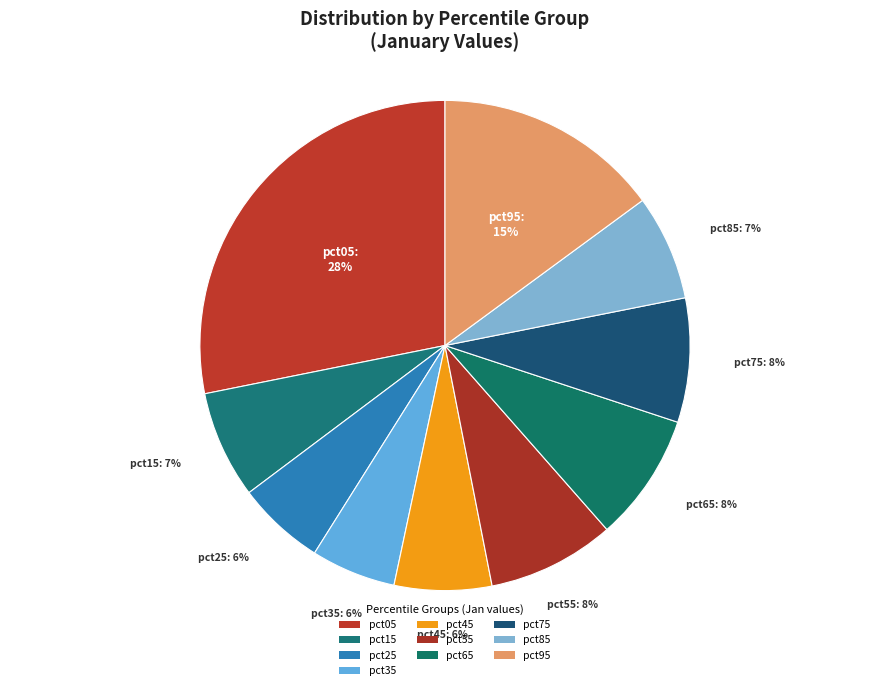

Count the number of slices in the pie.

10